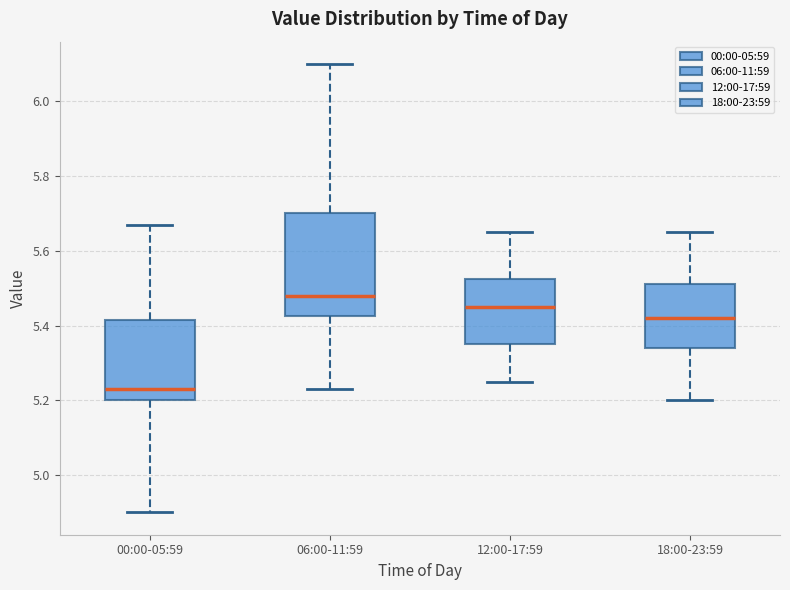

Where is the upper edge of the box for 18:00-23:59 on the y-axis? The values are not printed on the chart, so give them approximately, as read against the axis.

5.52